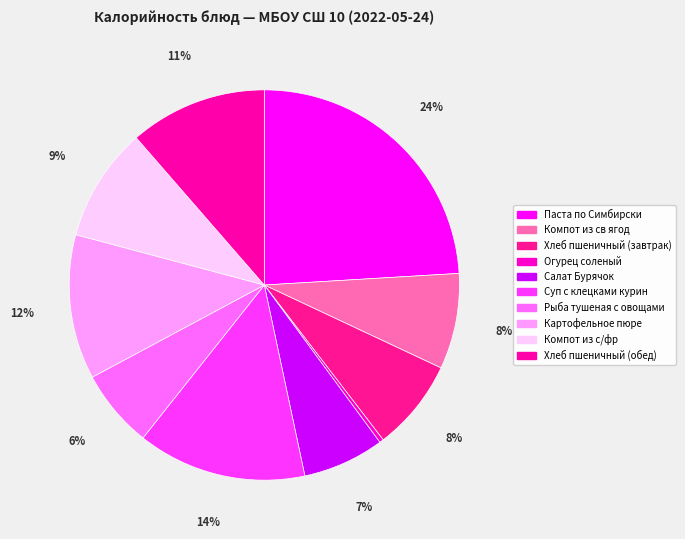

How many segments does this pie chart have?

10